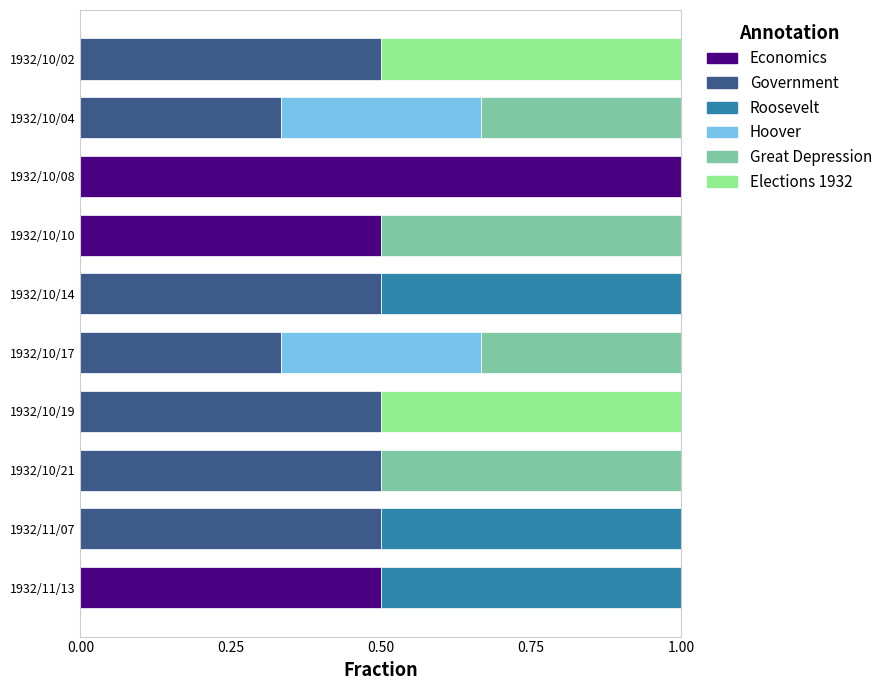

What is the maximum value for Economics?

1.0